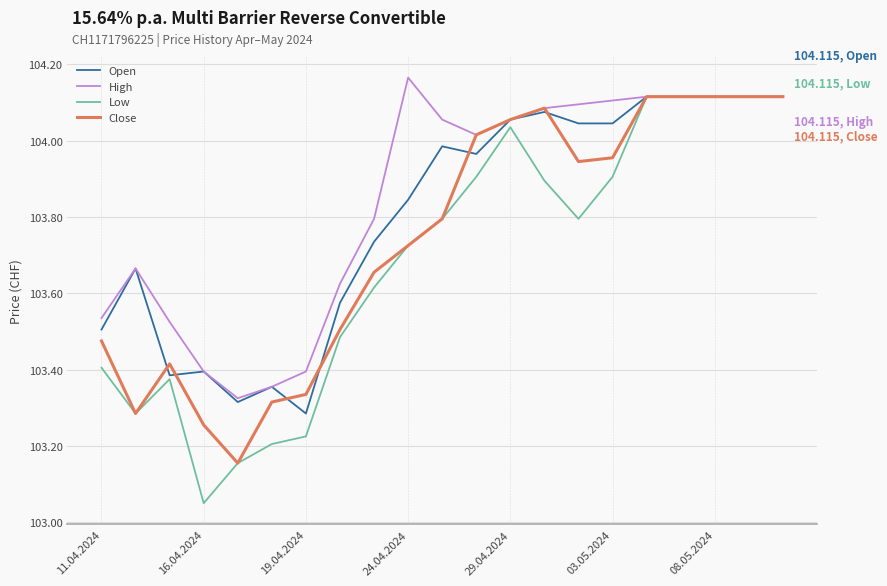

What are all the series names shown in the legend?

Open, High, Low, Close